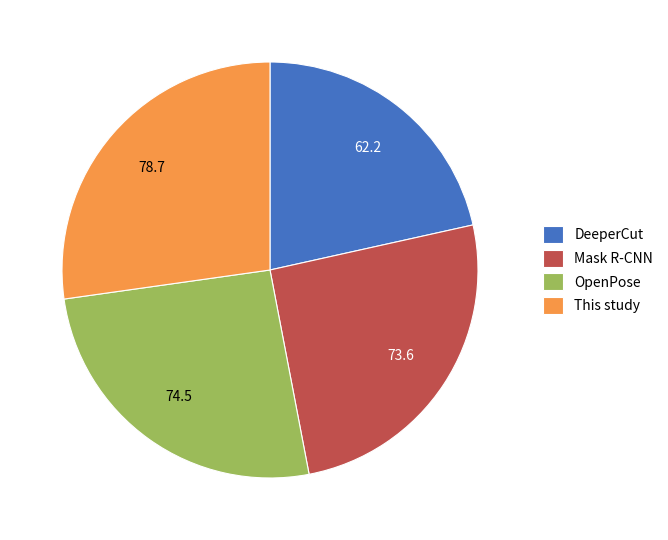

Do OpenPose and DeeperCut together represent more than half of the pie?

No